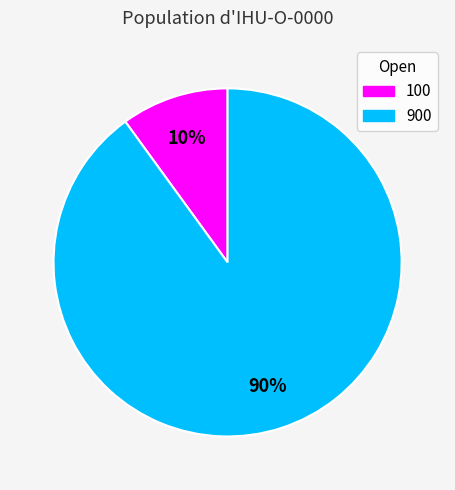

How many segments does this pie chart have?

2